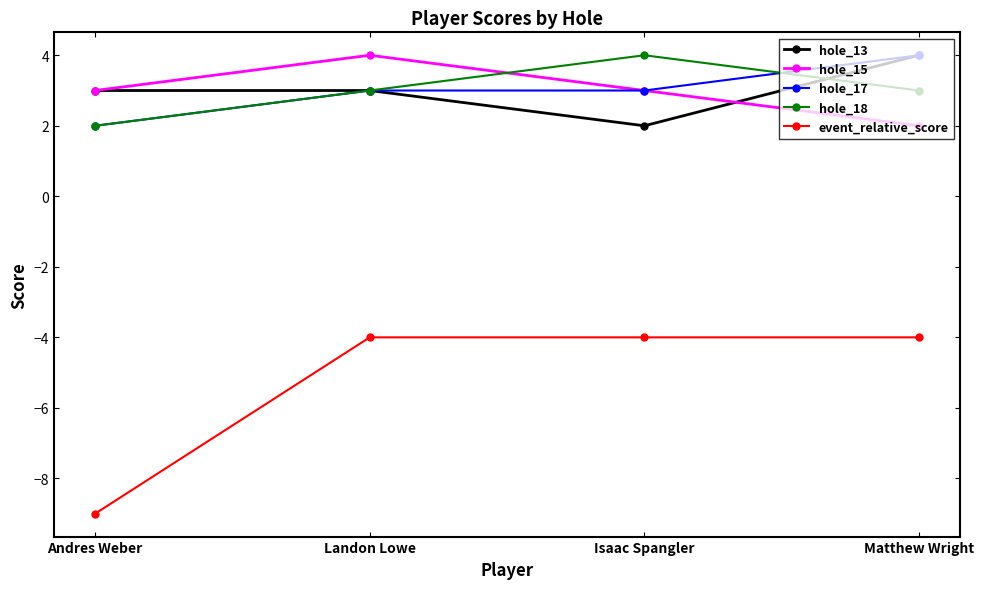

Reading left to right, extract all data points from this chart.

hole_13: Andres Weber=3	Landon Lowe=3	Isaac Spangler=2	Matthew Wright=4
hole_15: Andres Weber=3	Landon Lowe=4	Isaac Spangler=3	Matthew Wright=2
hole_17: Andres Weber=2	Landon Lowe=3	Isaac Spangler=3	Matthew Wright=4
hole_18: Andres Weber=2	Landon Lowe=3	Isaac Spangler=4	Matthew Wright=3
event_relative_score: Andres Weber=-9	Landon Lowe=-4	Isaac Spangler=-4	Matthew Wright=-4